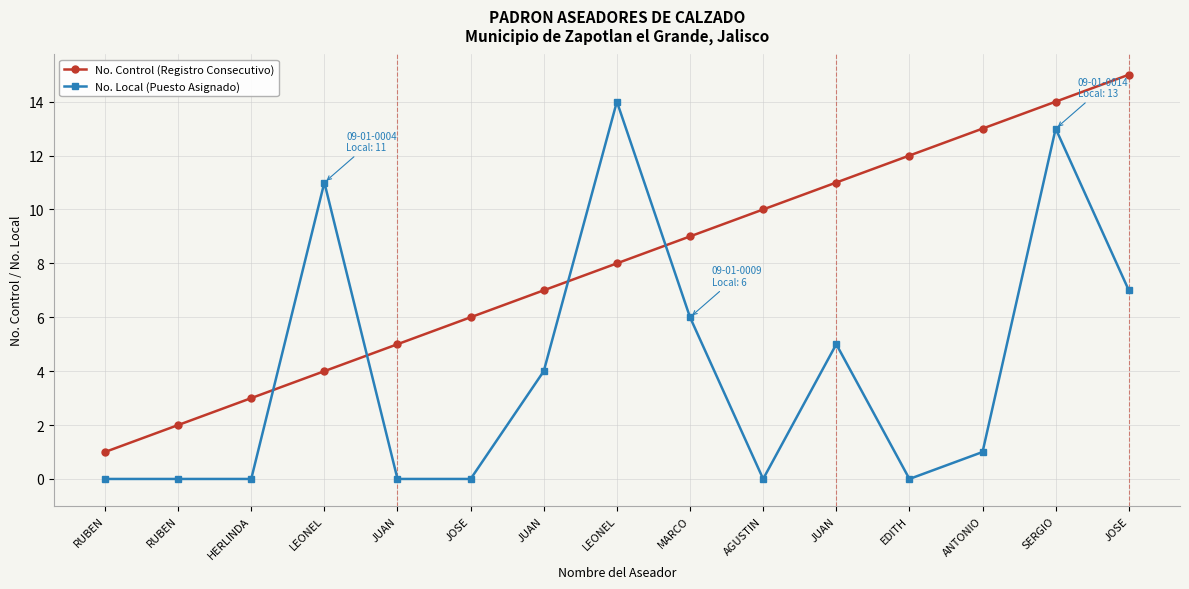

True or false: No. Local (Puesto Asignado) and No. Control (Registro Consecutivo) cross at least once.

True